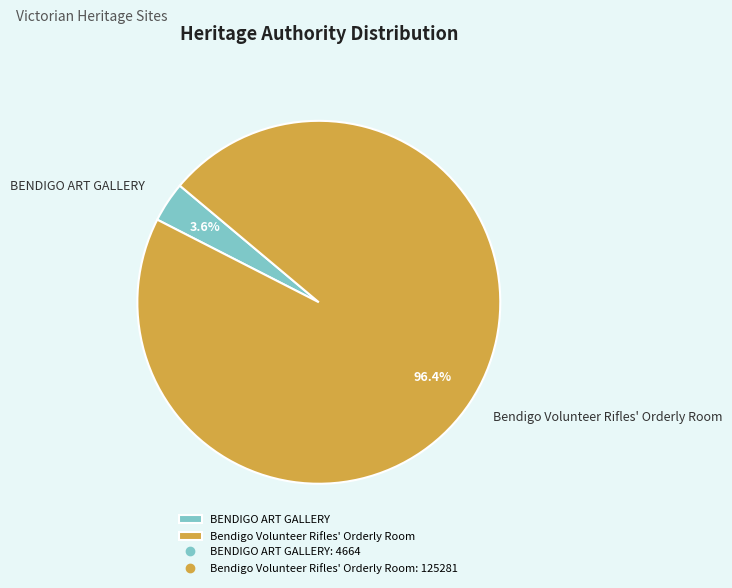

Between Bendigo Volunteer Rifles' Orderly Room and BENDIGO ART GALLERY, which is larger?

Bendigo Volunteer Rifles' Orderly Room